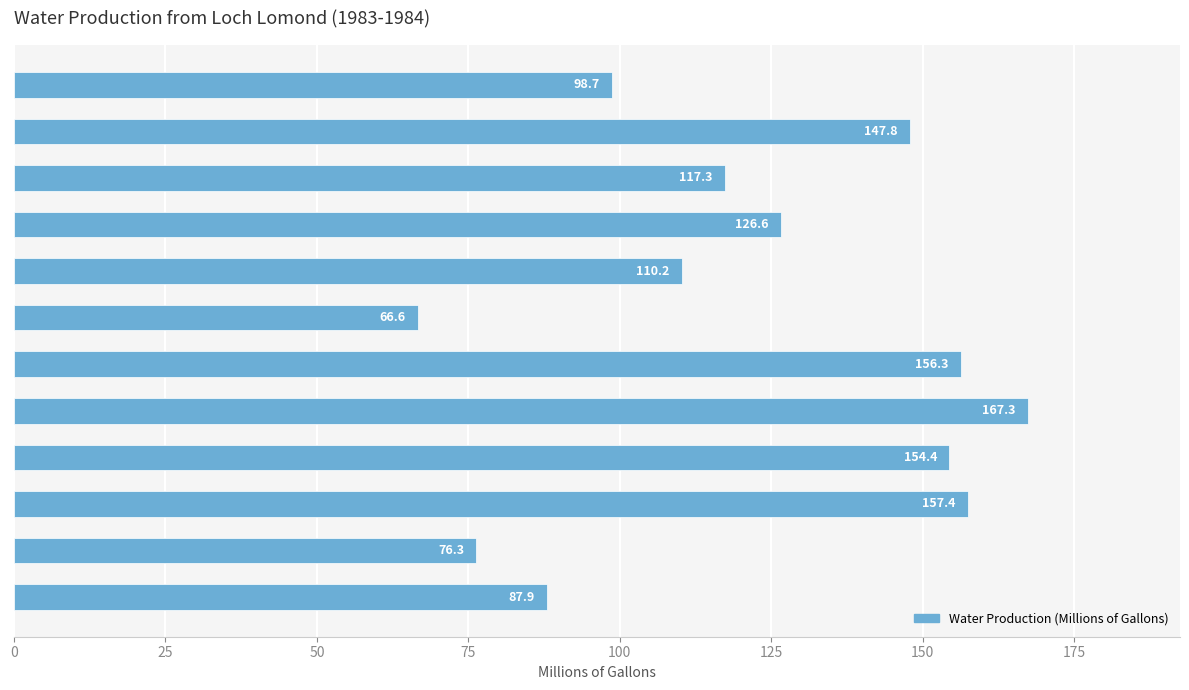

How many values are below 126?

6